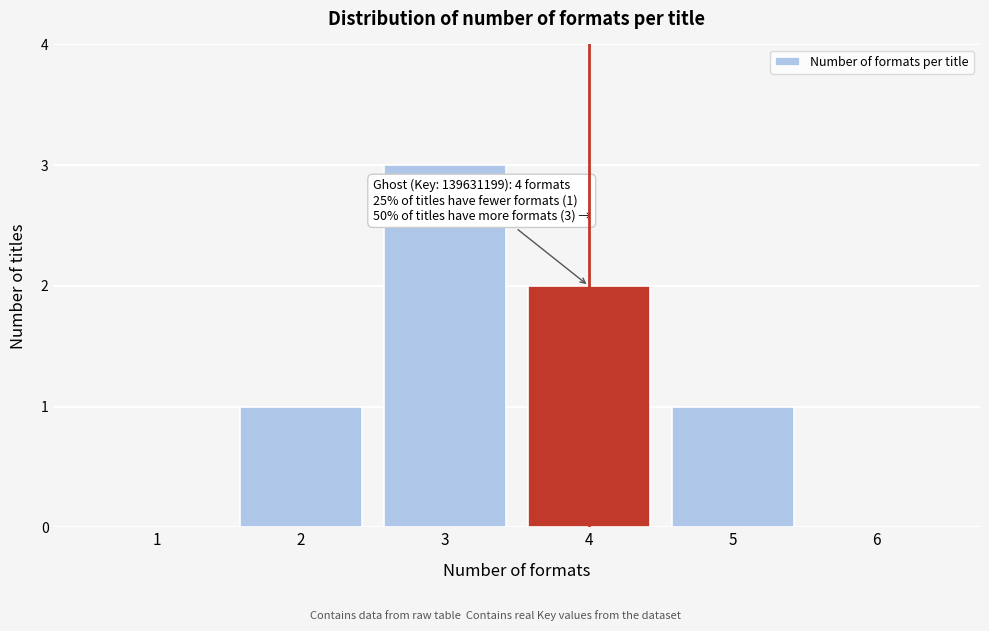

Reading left to right, extract all data points from this chart.

1=0	2=1	3=3	4=2	5=1	6=0